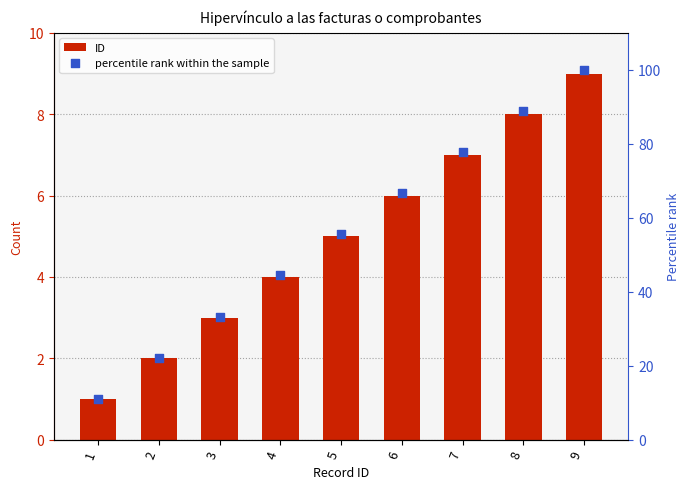

At which category is the sum across all series the highest?

9